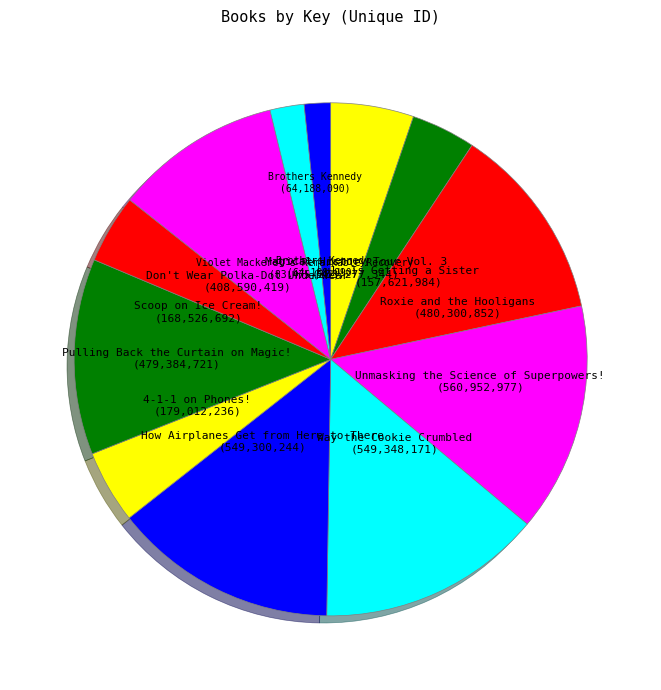

Is there any slice that represents more than half of the pie?

No